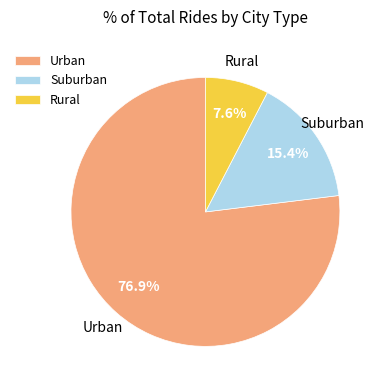

What is the majority slice?

Urban